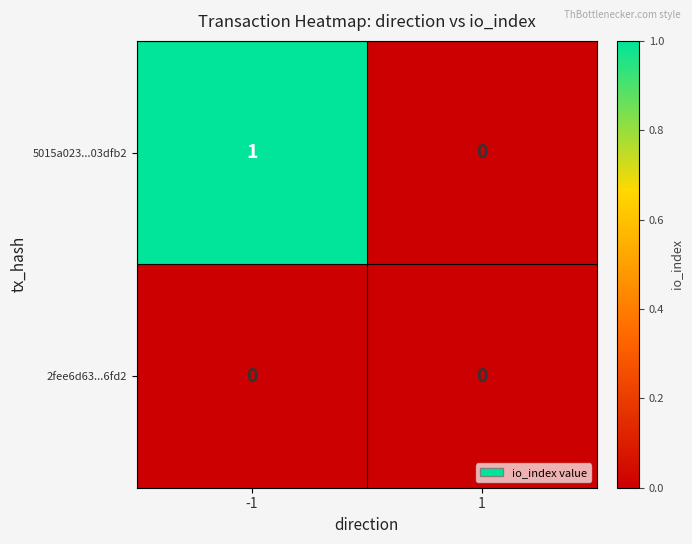

Reading left to right, extract all data points from this chart.

5015a023...03dfb2: -1=1	1=0
2fee6d63...6fd2: -1=0	1=0